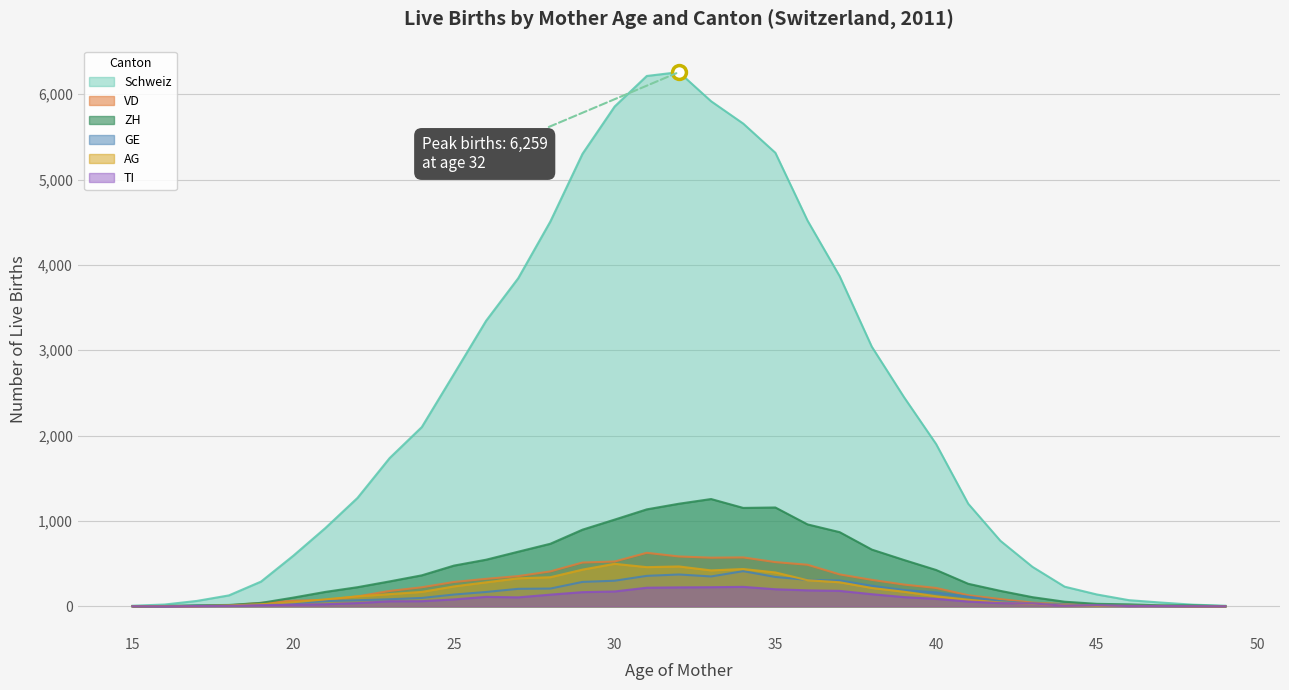

What is the difference between the highest and lowest values at 17?

60